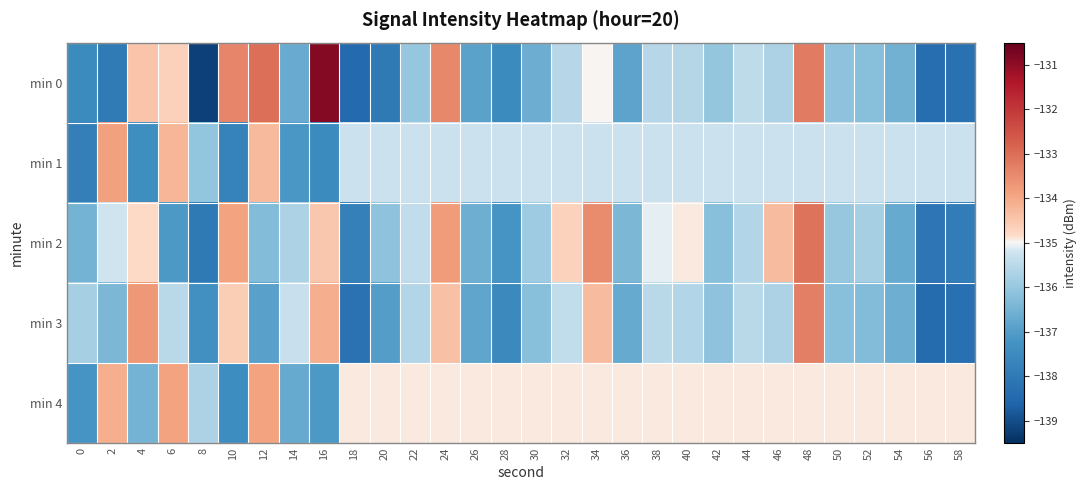

At 38, list the series in order from largest to smallest.

min 4, min 2, min 1, min 3, min 0